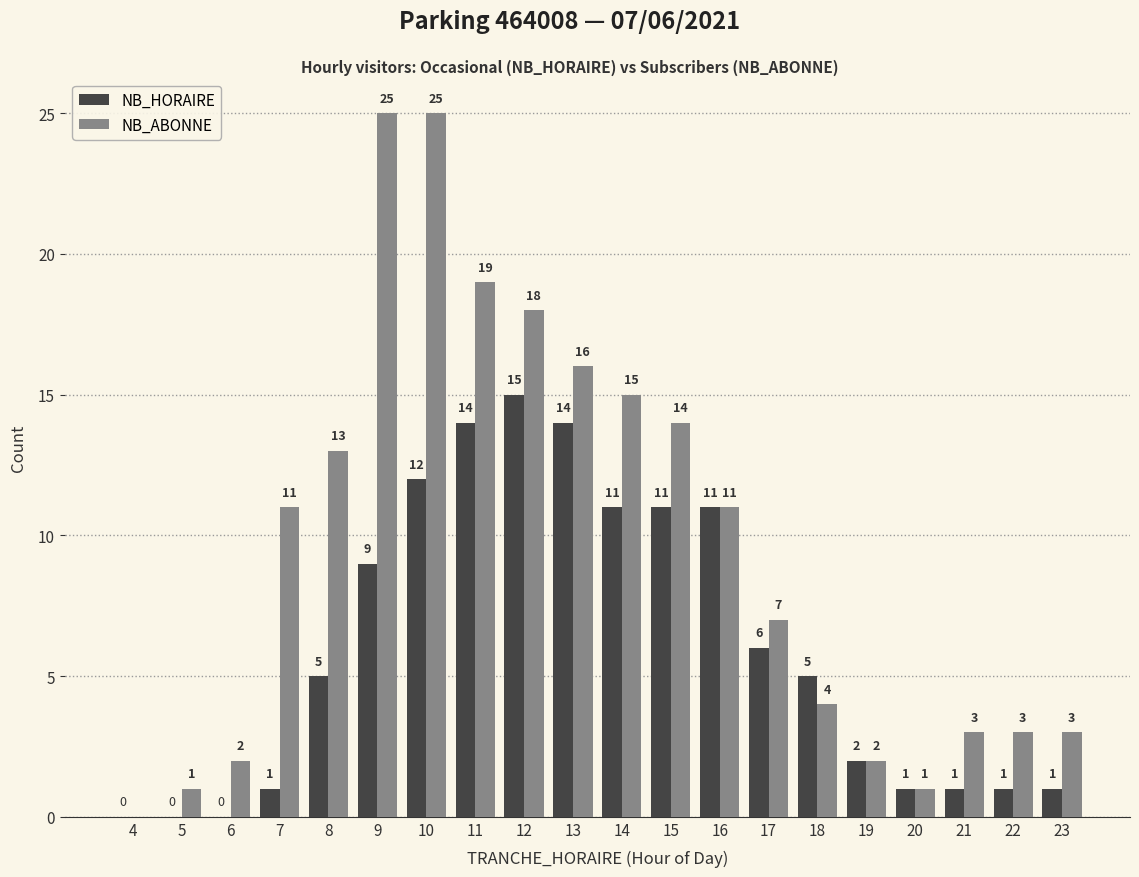

Is it true that NB_ABONNE equals 4 at 15?

False